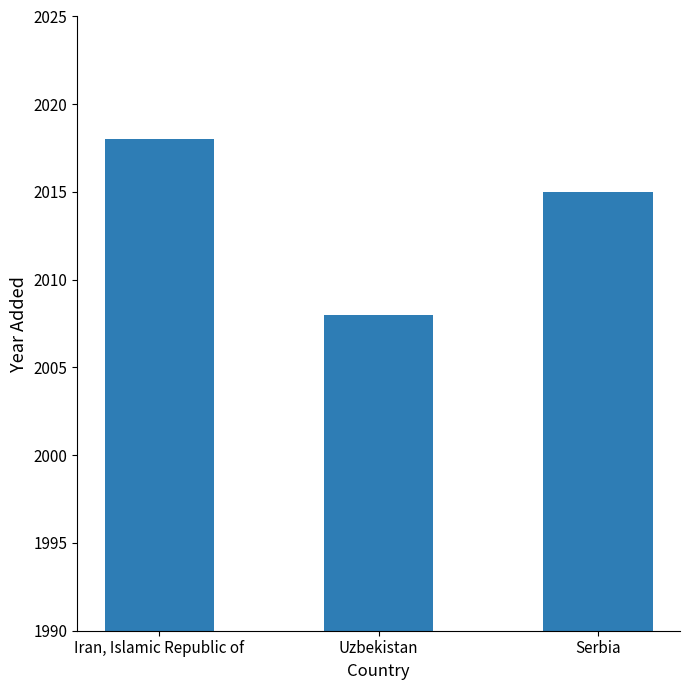

Rank the categories by value from lowest to highest.

Uzbekistan, Serbia, Iran, Islamic Republic of